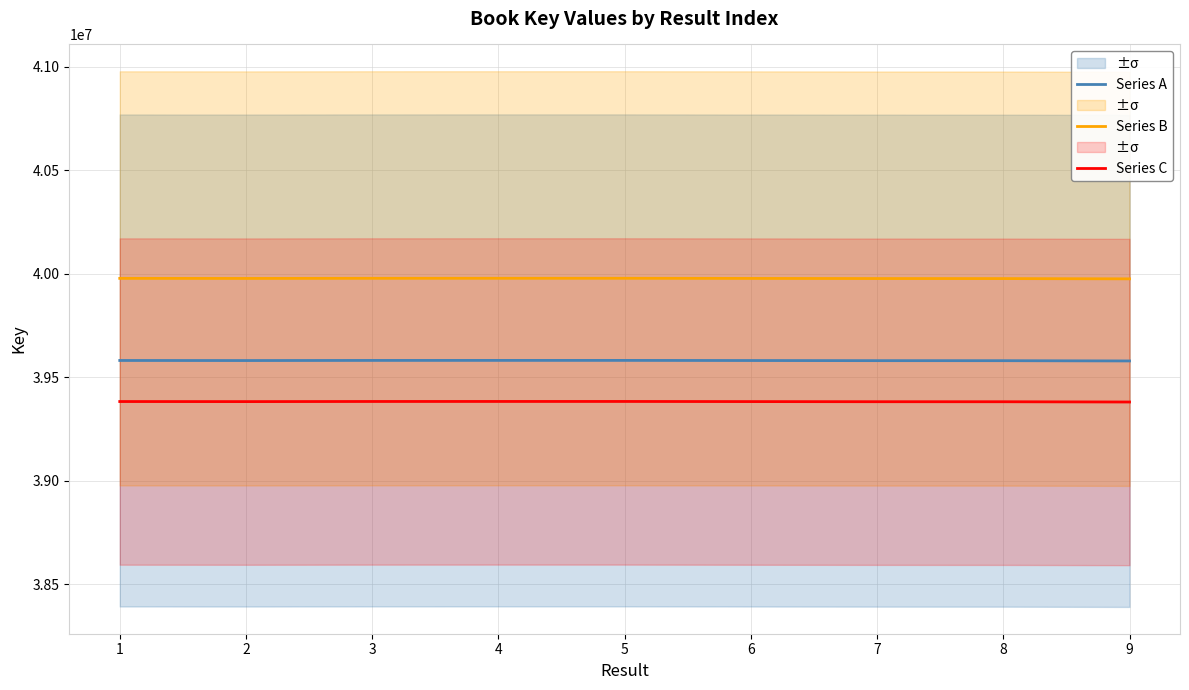

At how many categories does at least one series exceed 39532898?

9